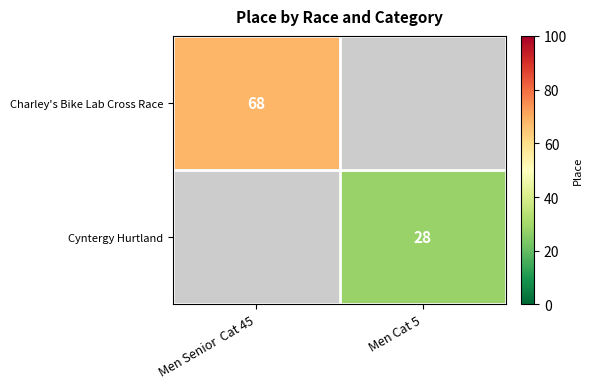

Count the number of categories in the chart.

2